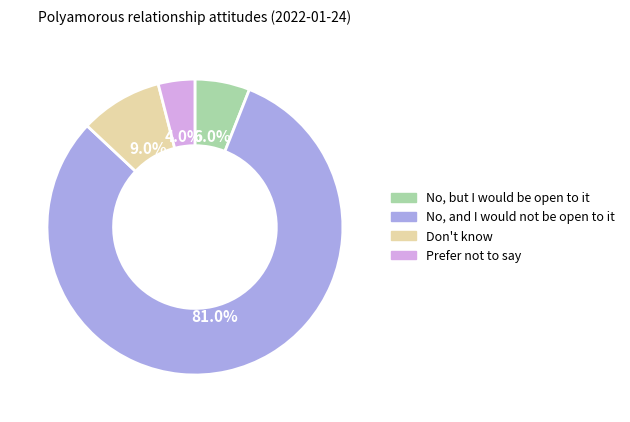

Is there a majority slice in this chart?

Yes